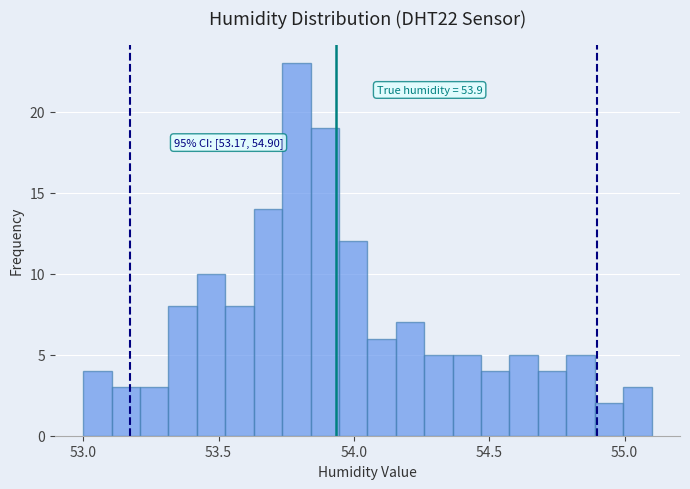

Read against the x-axis, roughly where is the centre of the tallest bar?

53.80